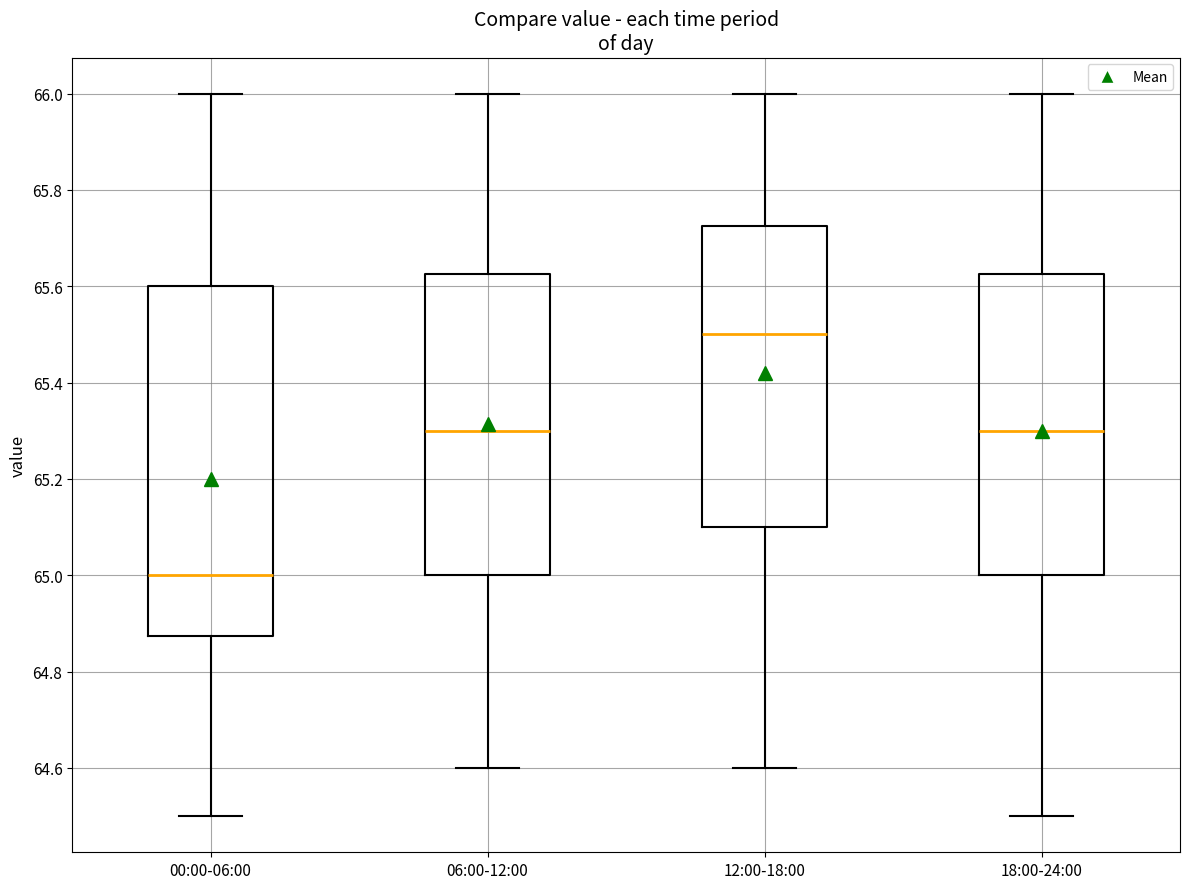

Reading left to right, read every box against the y-axis: the position of its median line, the range the box covers, and the ends of its whiskers. The values are not printed on the chart, so give them approximately, as read against the axis.

00:00-06:00: median 65.00, box 64.88 to 65.60, whiskers 64.50 to 66.00
06:00-12:00: median 65.30, box 65.00 to 65.62, whiskers 64.60 to 66.00
12:00-18:00: median 65.50, box 65.10 to 65.72, whiskers 64.60 to 66.00
18:00-24:00: median 65.30, box 65.00 to 65.62, whiskers 64.50 to 66.00